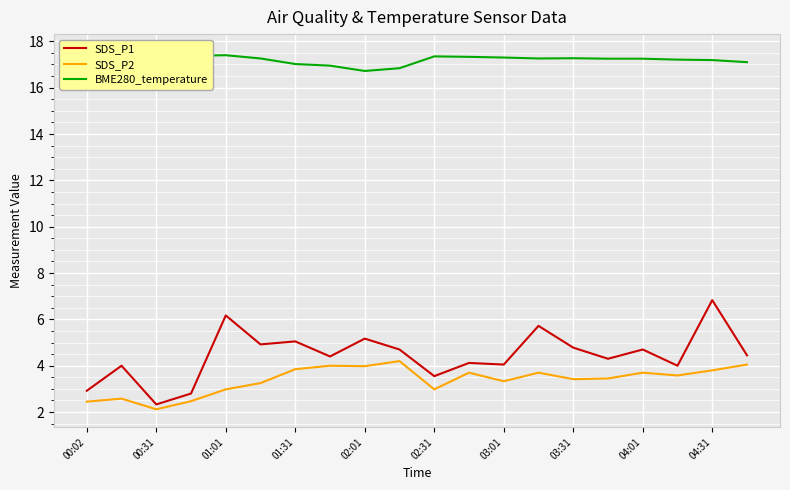

What is the maximum value for SDS_P2?

4.2